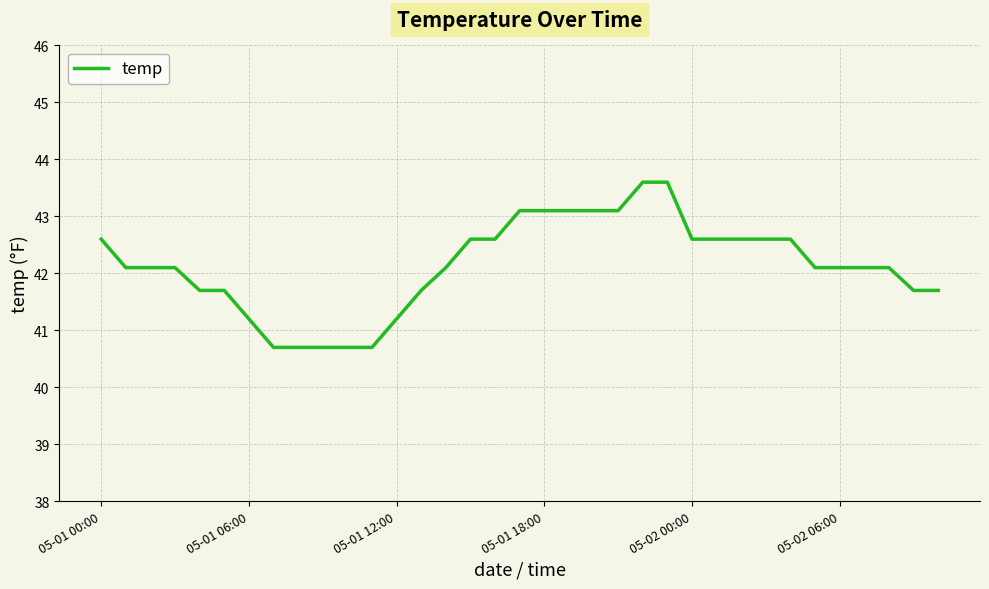

What is the greatest value displayed?

43.6